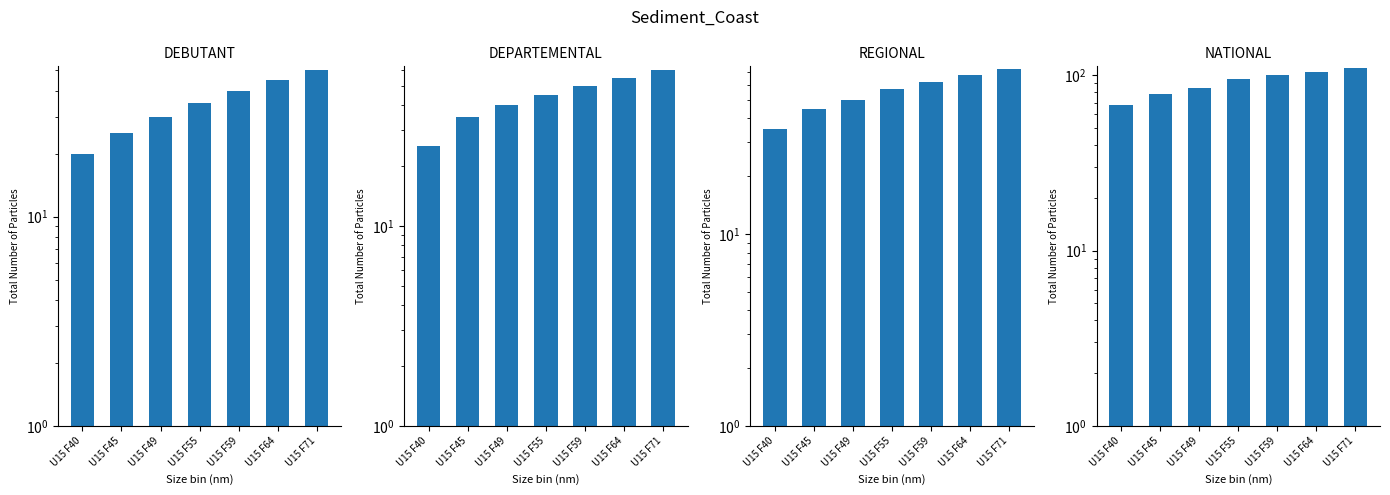

How many values in the NATIONAL series exceed 95?

3